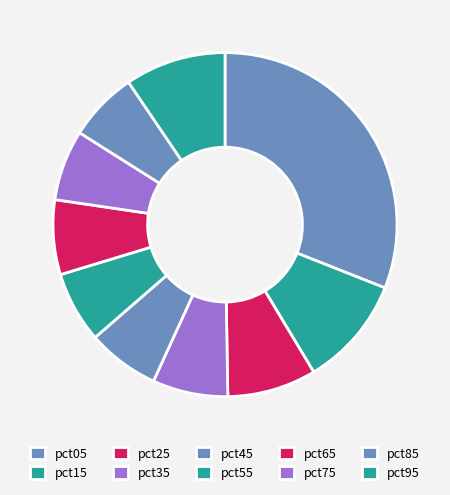

How many segments does this pie chart have?

10